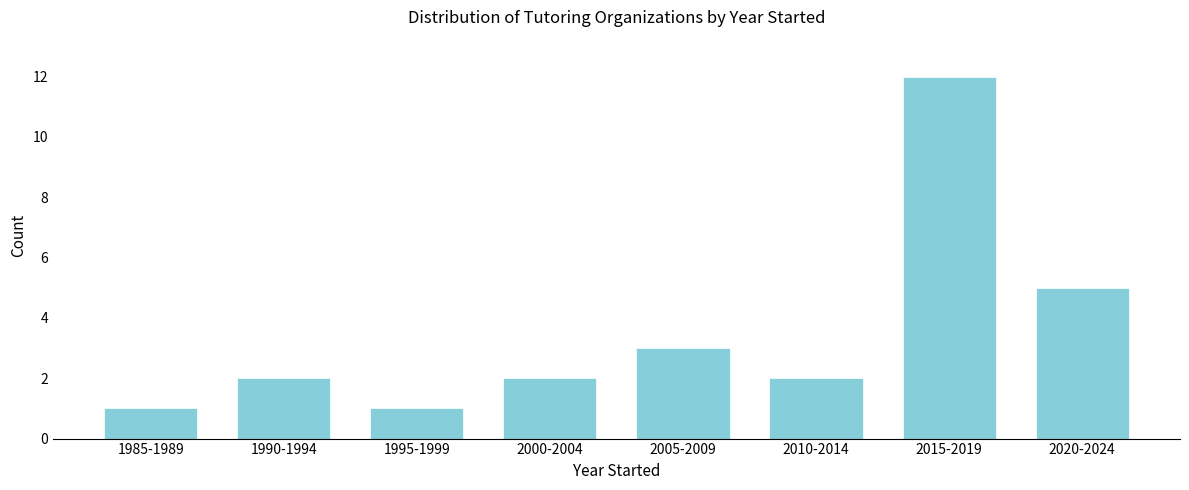

Reading left to right, list all the values displayed in this chart.

1985-1989=1	1990-1994=2	1995-1999=1	2000-2004=2	2005-2009=3	2010-2014=2	2015-2019=12	2020-2024=5